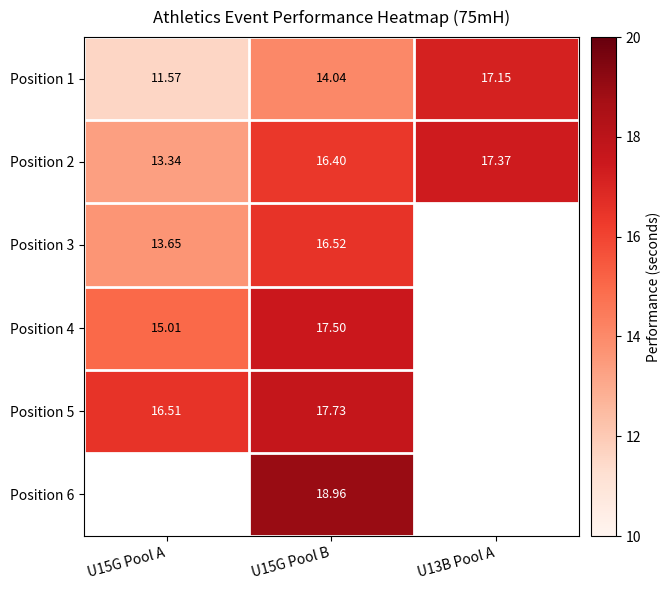

True or false: Position 4 has a value of 24.0 at U15G Pool A.

False